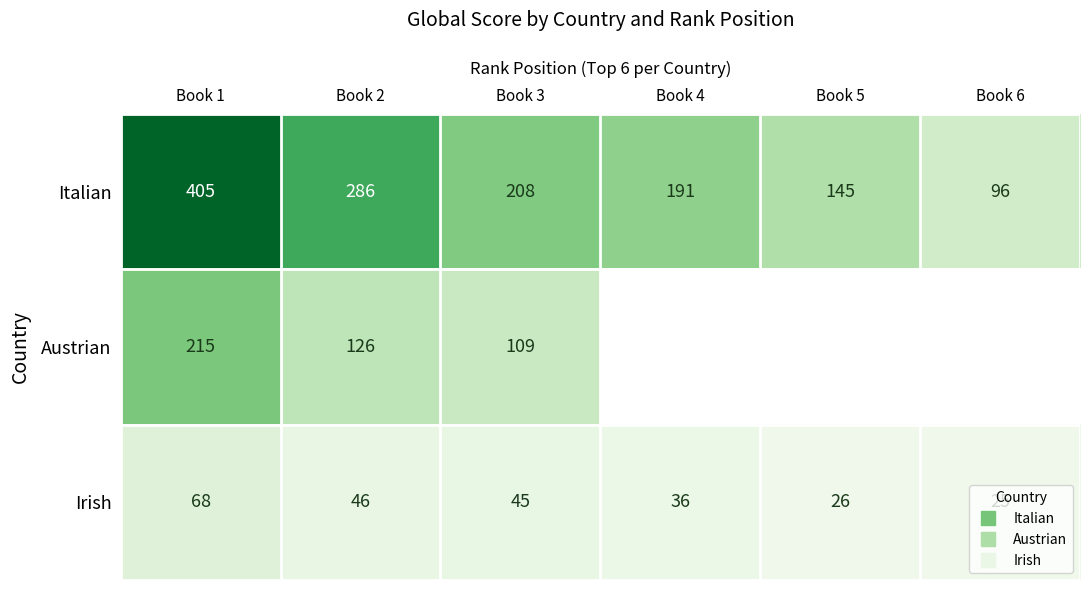

What is the total value across all series at Book 1?

688.0